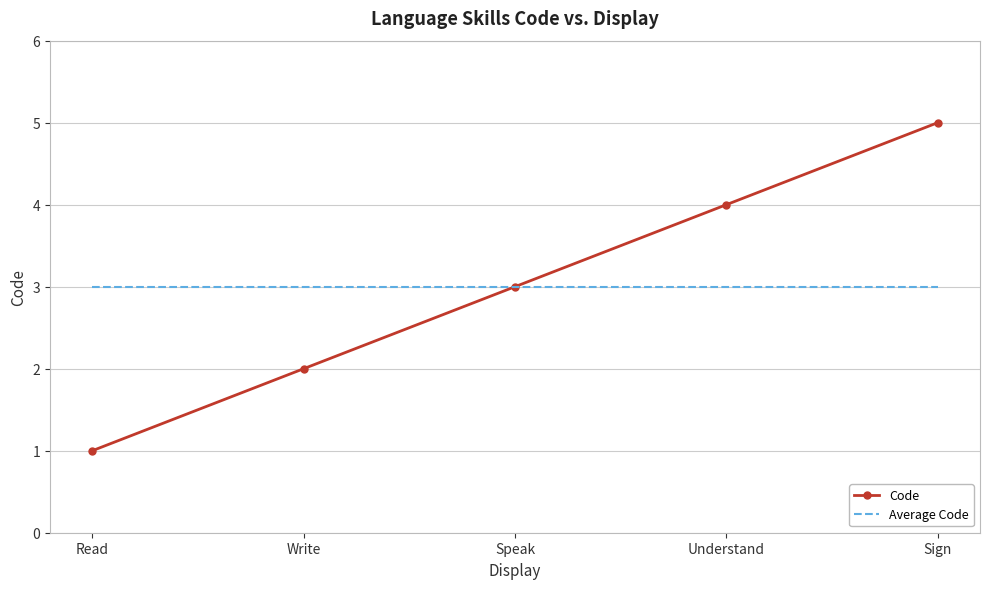

What is the highest value of the Average Code series?

3